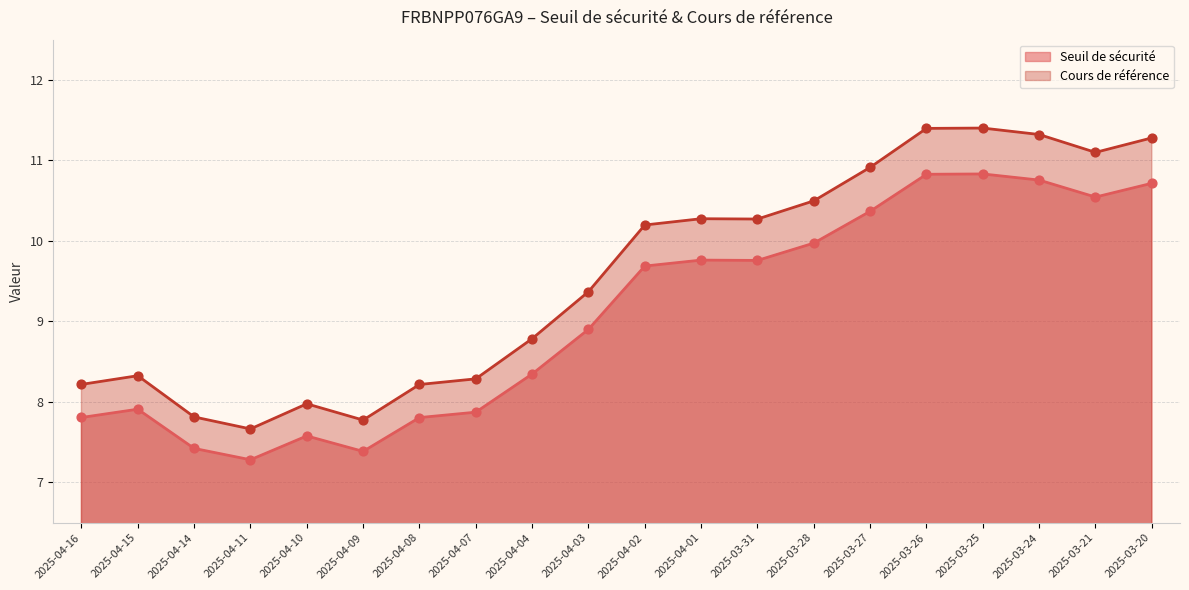

Is the value of Cours de référence at 2025-04-11 greater than the value of Seuil de sécurité at 2025-03-20?

No